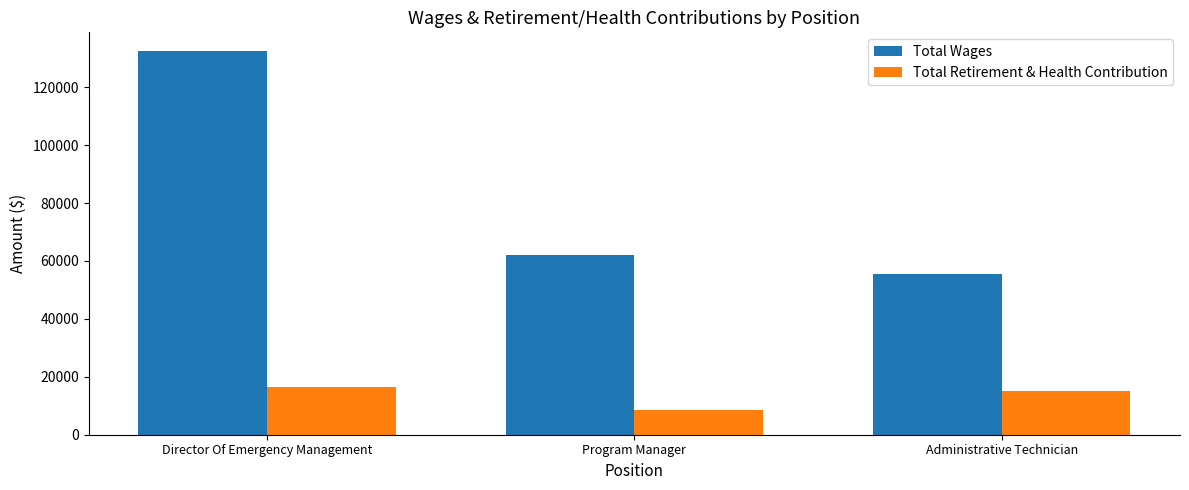

What is the difference between the maximum and minimum values in the Total Wages series?

76960